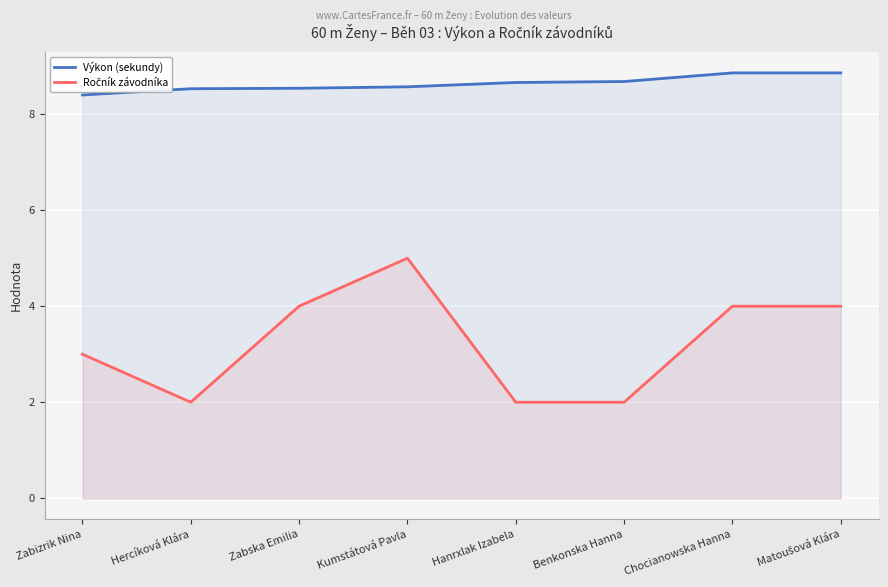

Between Benkonska Hanna and Chocianowska Hanna, which series saw the biggest shift?

Ročník závodníka